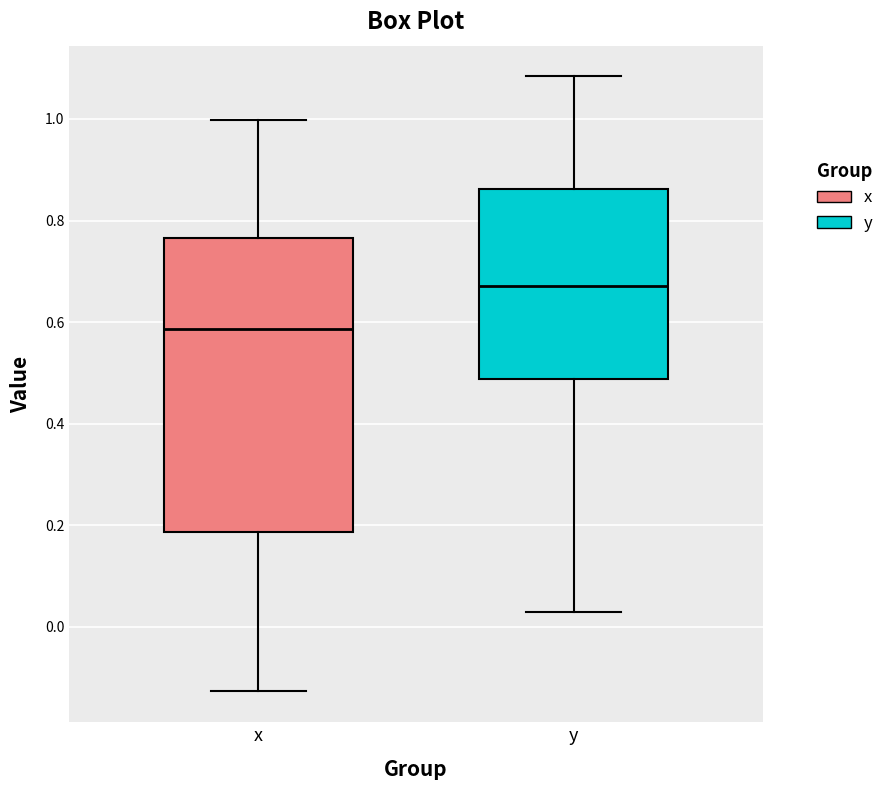

Which box has the highest median line?

y